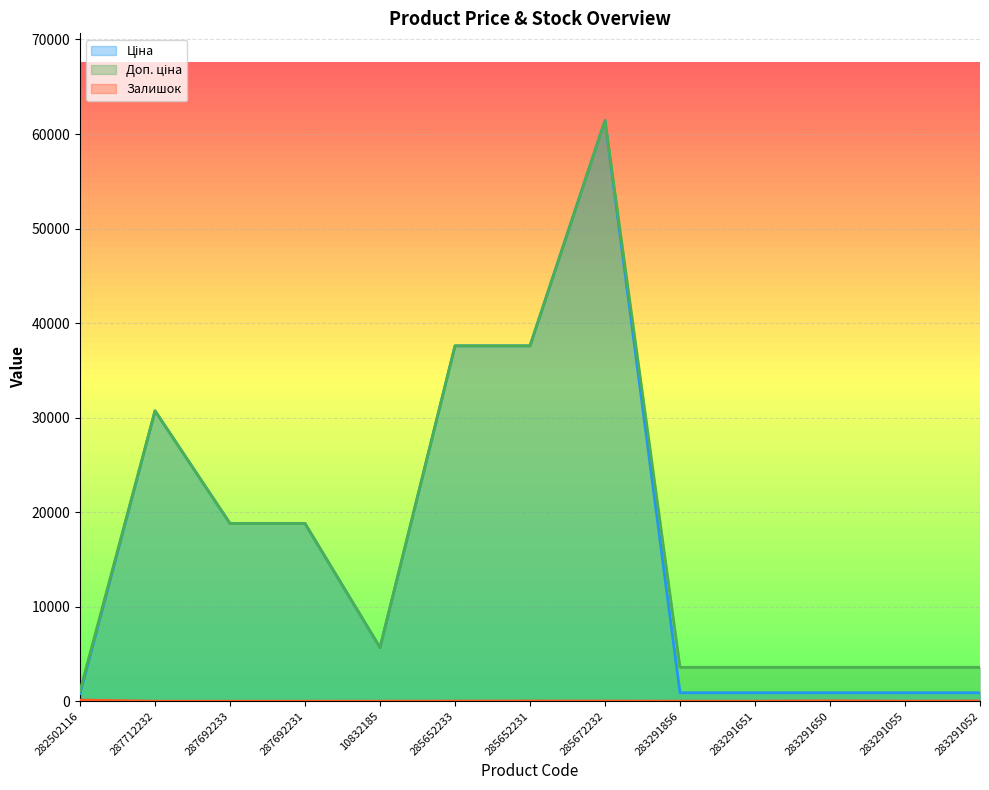

List the labels in order of Залишок value, largest first.

282502116, 283291650, 283291052, 285652231, 285672232, 285652233, 283291055, 283291856, 283291651, 10832185, 287712232, 287692233, 287692231